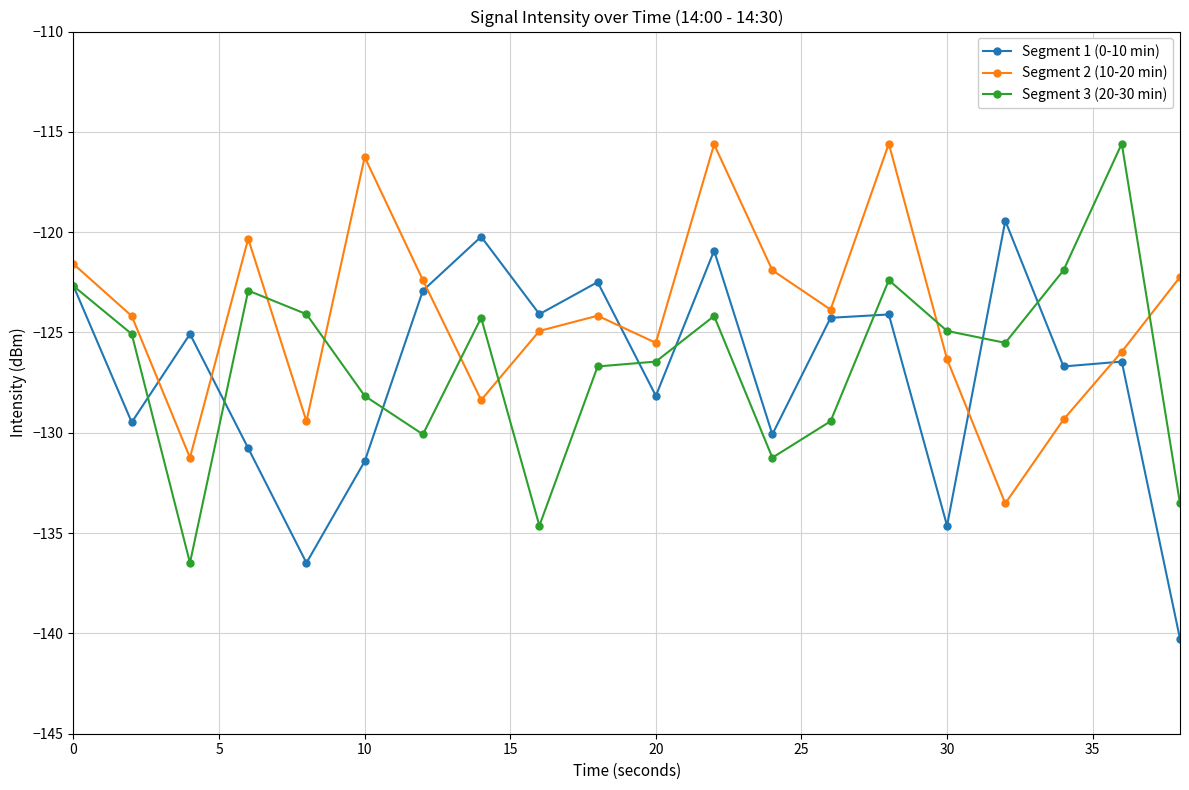

At how many categories does at least one series exceed -137?

20